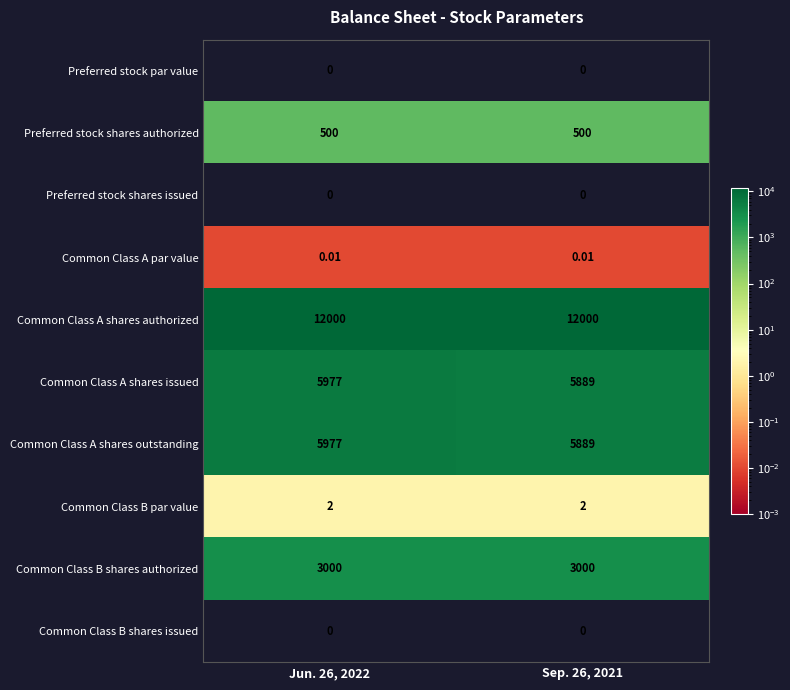

Is the value of Common Class A shares outstanding at Jun. 26, 2022 greater than the value of Common Class B shares issued at Jun. 26, 2022?

Yes